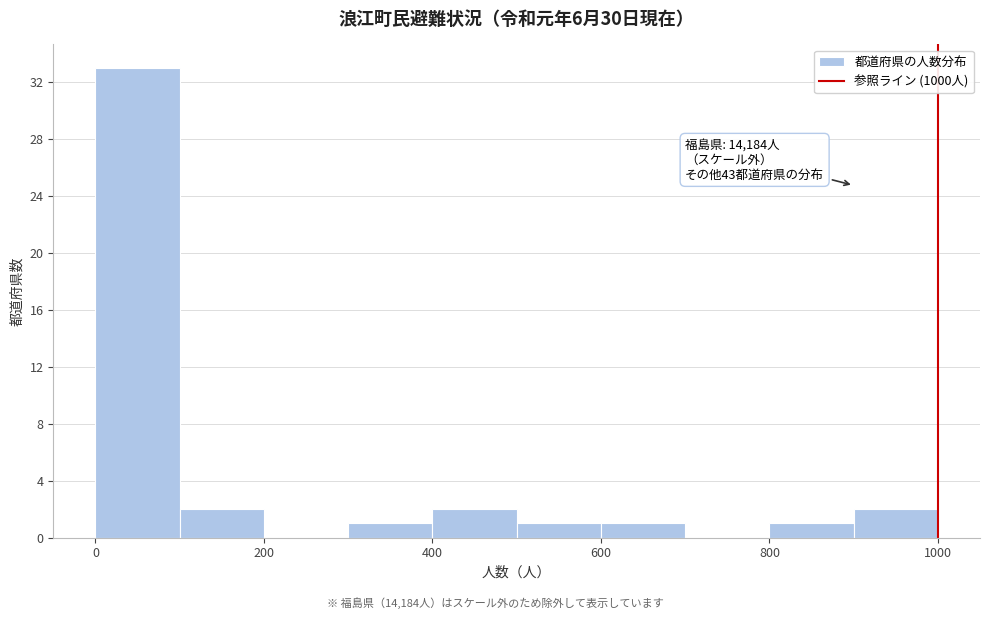

Over which range of the x-axis is the bar tallest?

0 to 100